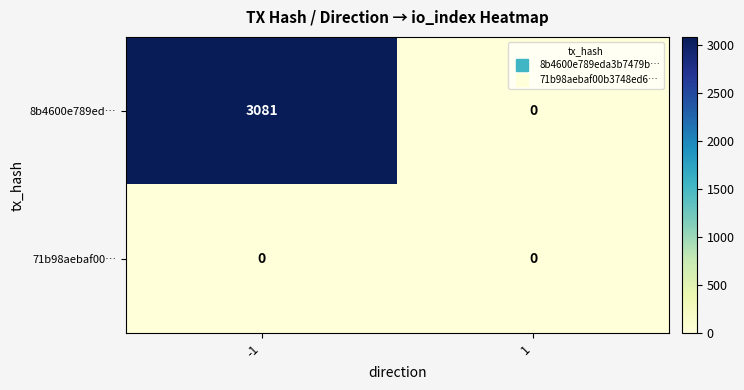

At which category is the sum across all series the highest?

-1